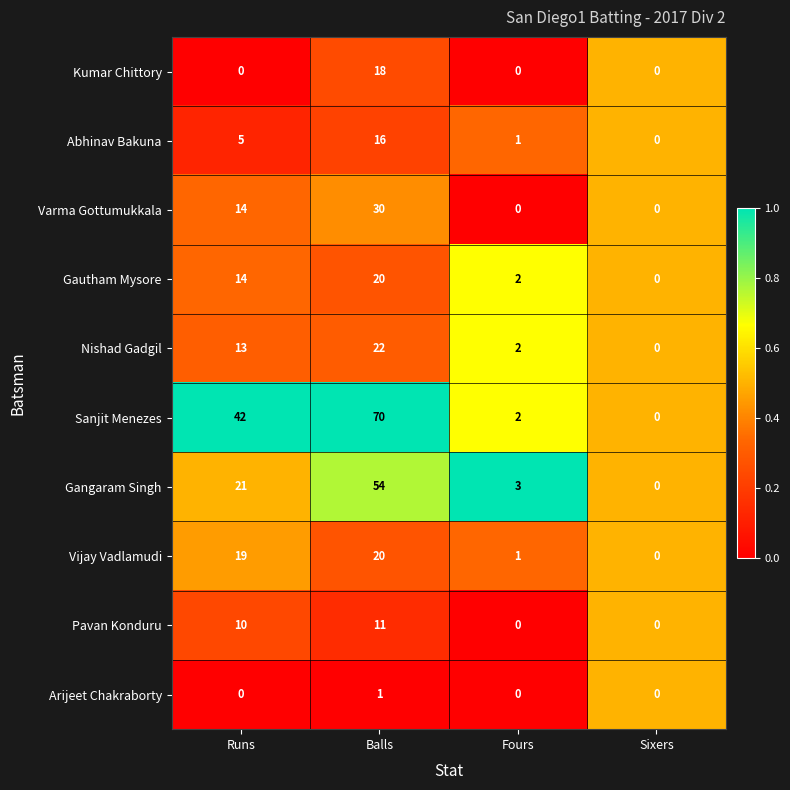

Where is Gangaram Singh nearest to the value 27?

Runs